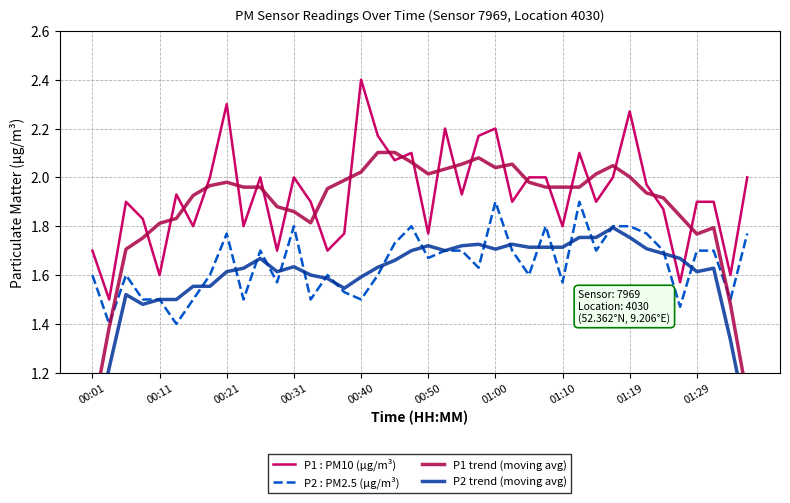

Which series has the largest range (max minus min)?

P1 trend (moving avg)